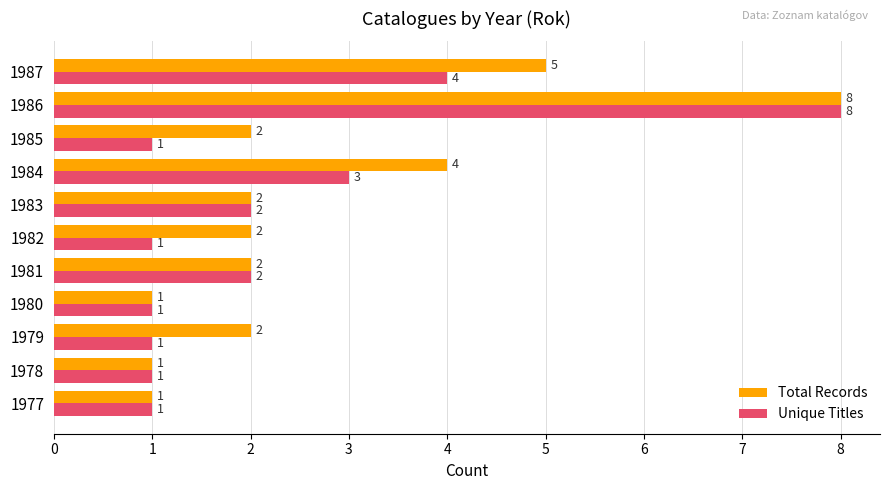

At which category is the sum across all series the highest?

1986